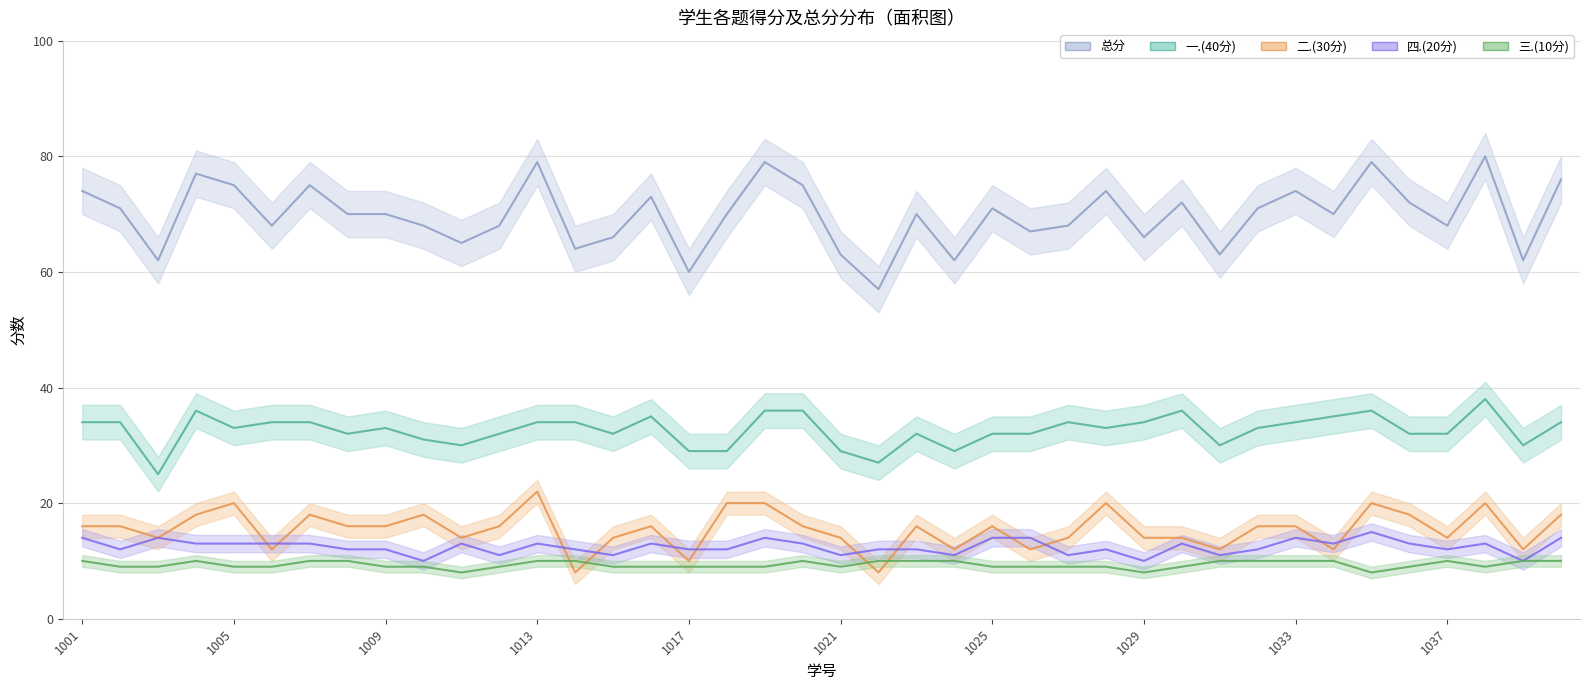

Rank the series by their maximum value, from lowest to highest.

三.(10分), 四.(20分), 二.(30分), 一.(40分), 总分